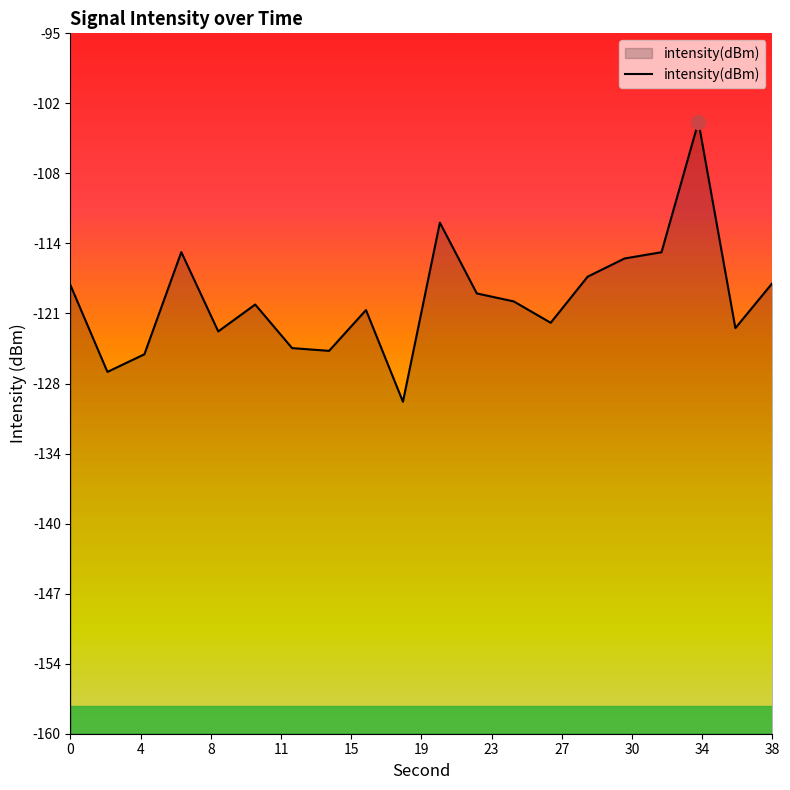

What value does the data have at 38?

-118.2